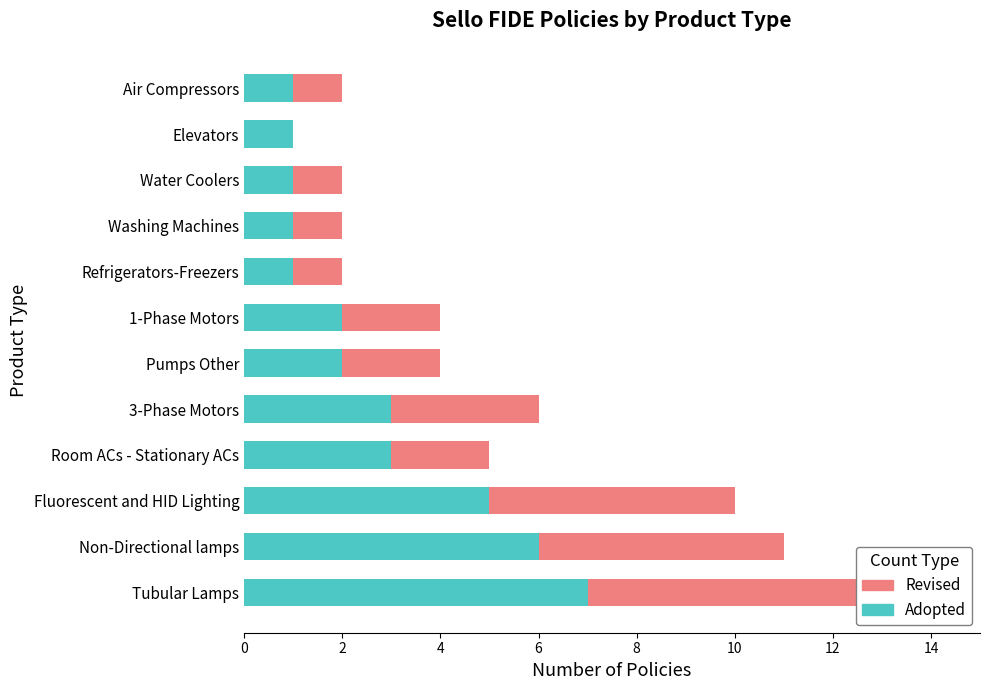

Read the Adopted value at 9.

1